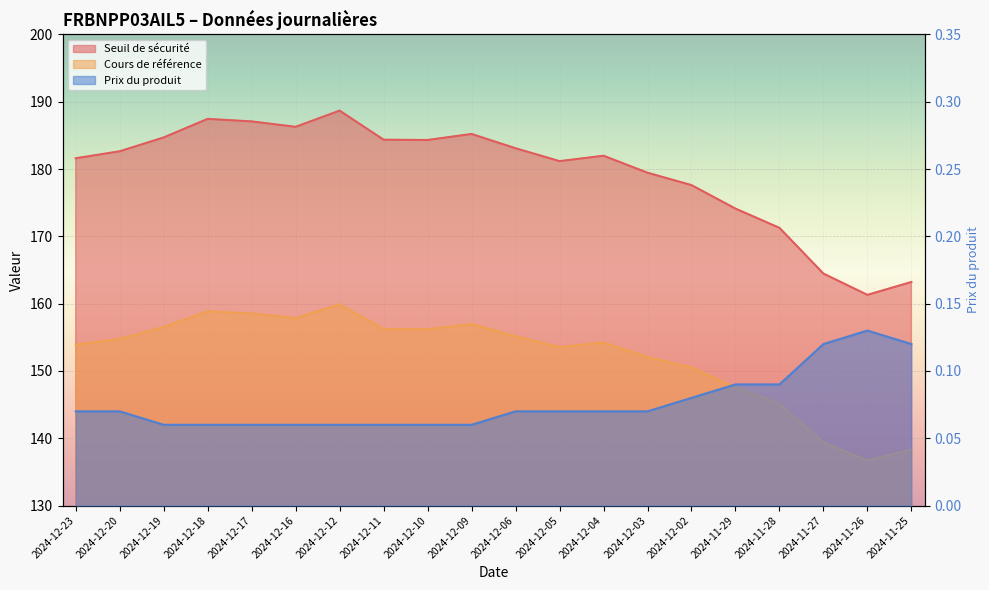

What is the sum of the Seuil de sécurité values at 2024-12-10 and 2024-12-12?

373.0